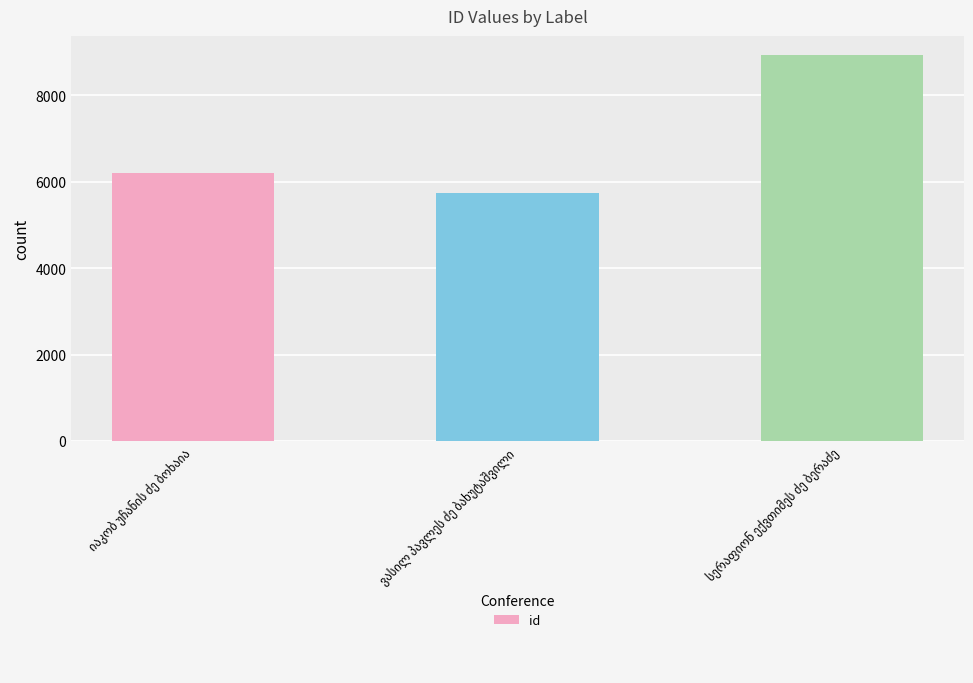

What is the difference between the maximum and minimum values?

3197